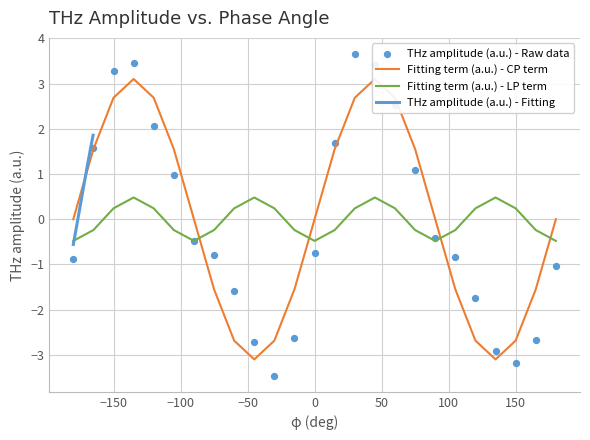

Which series contains the highest Y value?

THz amplitude (a.u.) - Raw data